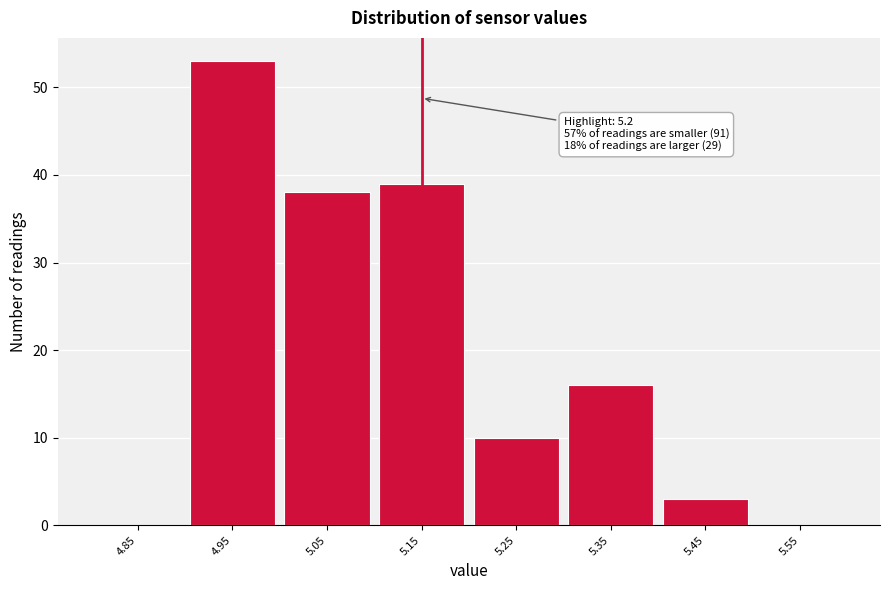

The value at 5.55 is -37. True or false?

False